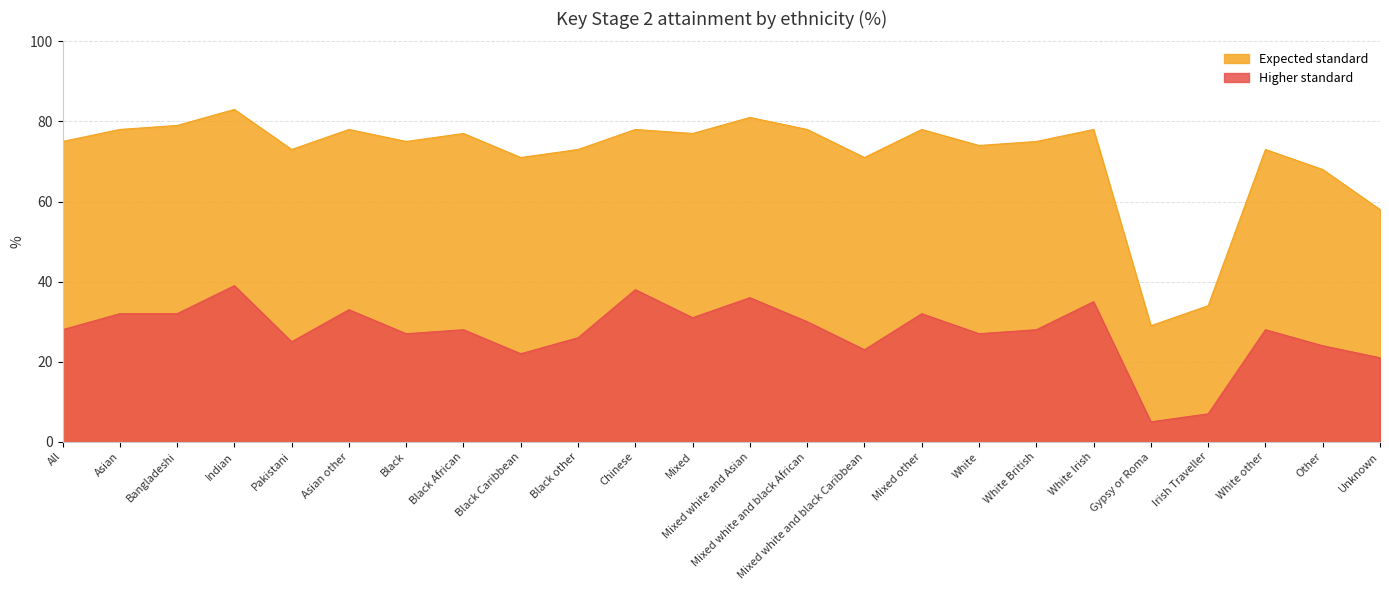

How many lines are shown in the chart?

2